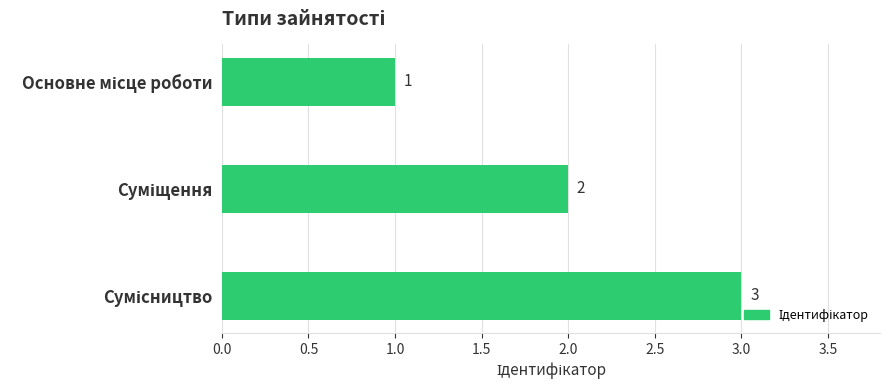

Count the number of data series in this chart.

1